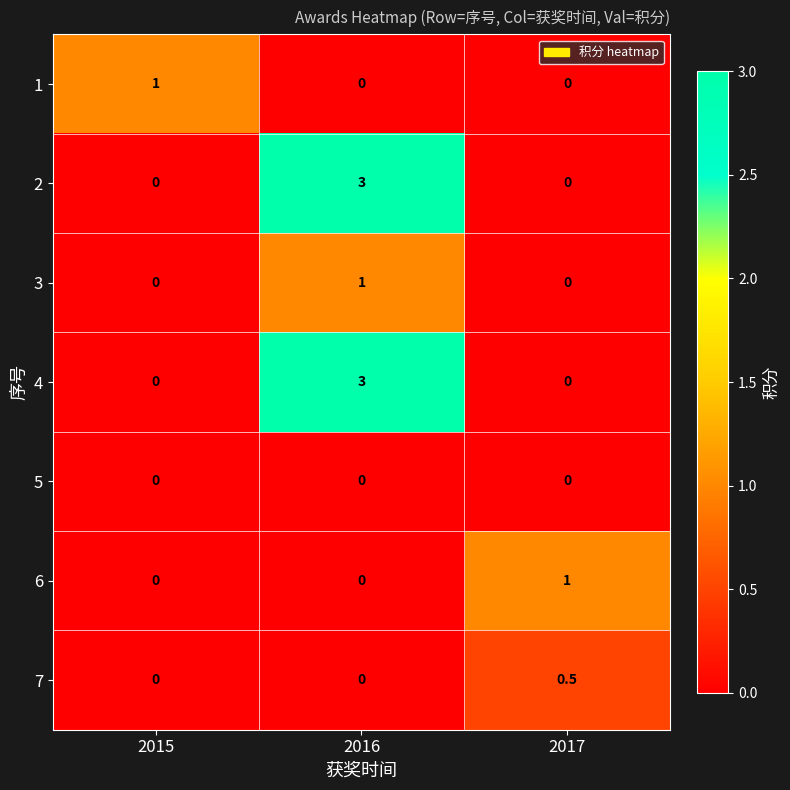

Is it true that 7 equals 0.0 at 2015?

True